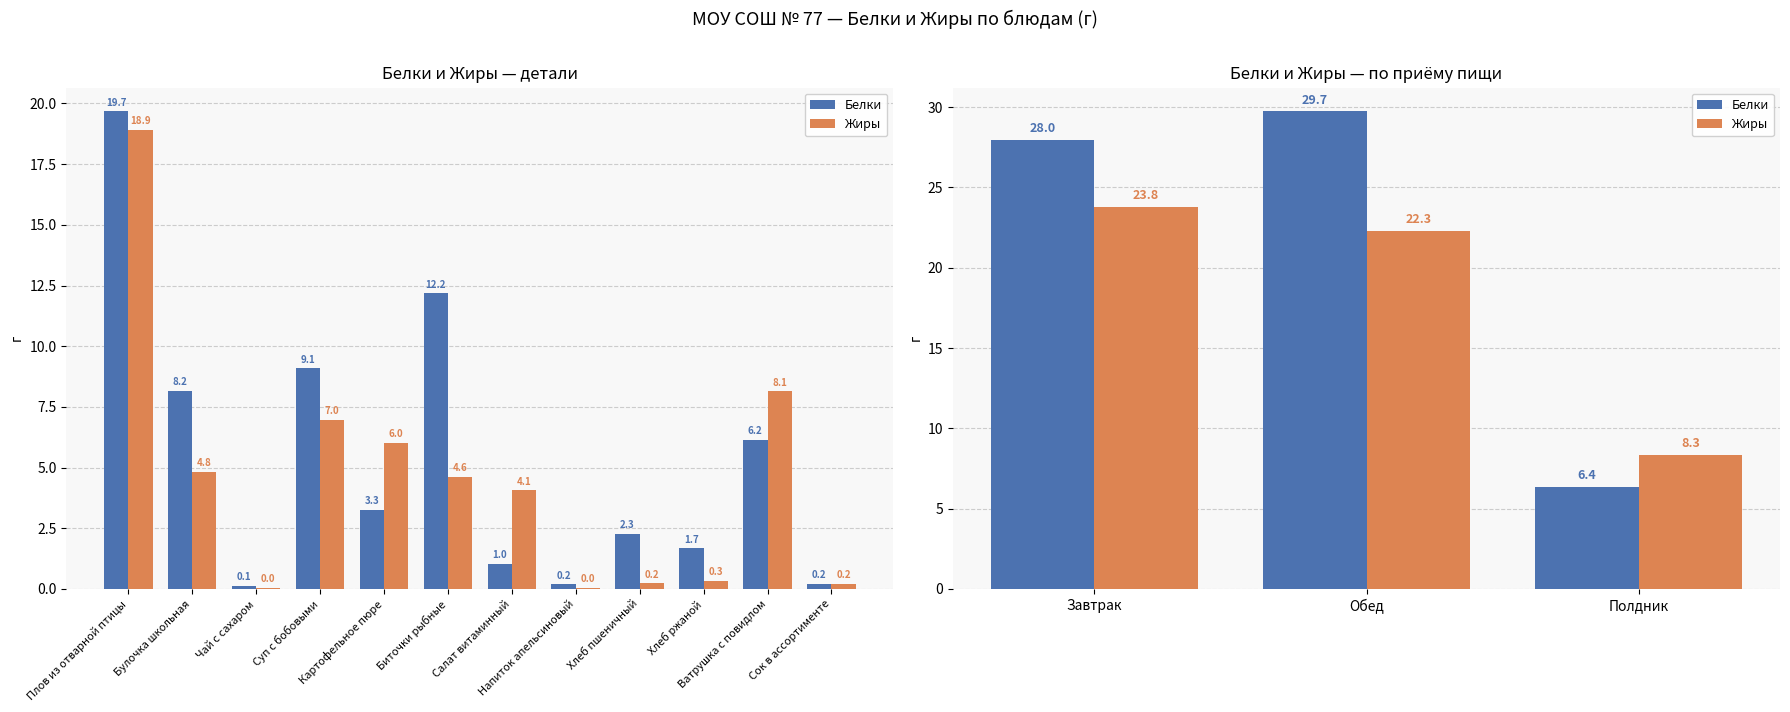

Between Полдник and Завтрак, which is larger?

Завтрак